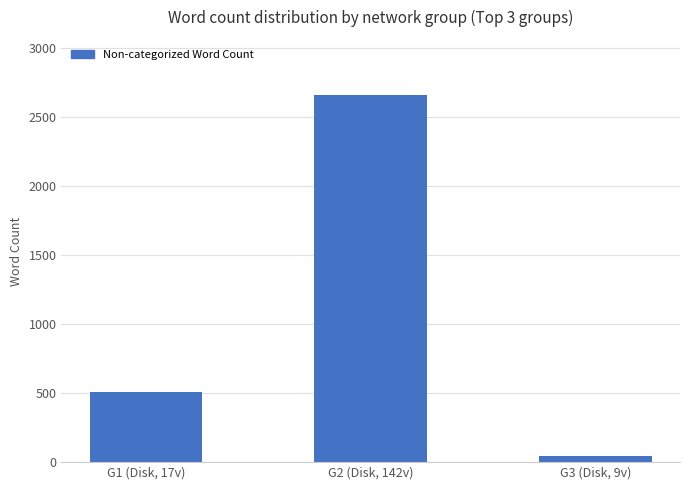

The chart shows a value of 4495 at G2 (Disk, 142v). True or false?

False